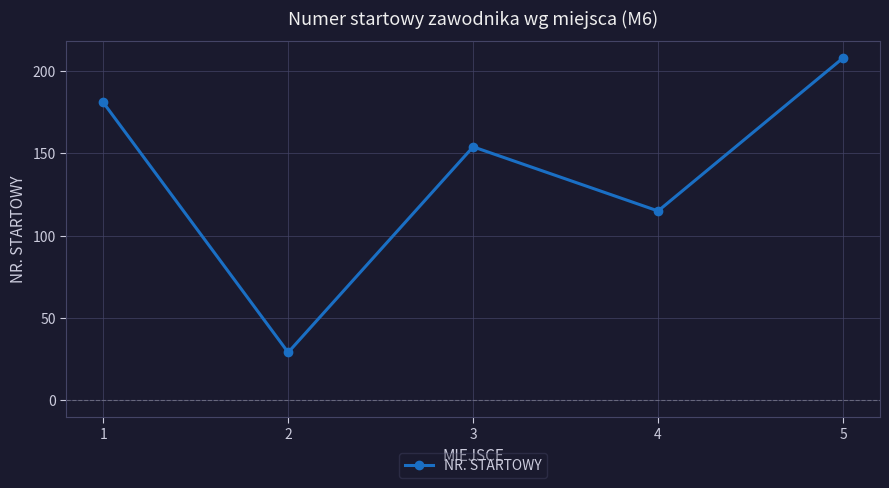

Rank the categories by value from highest to lowest.

5, 1, 3, 4, 2